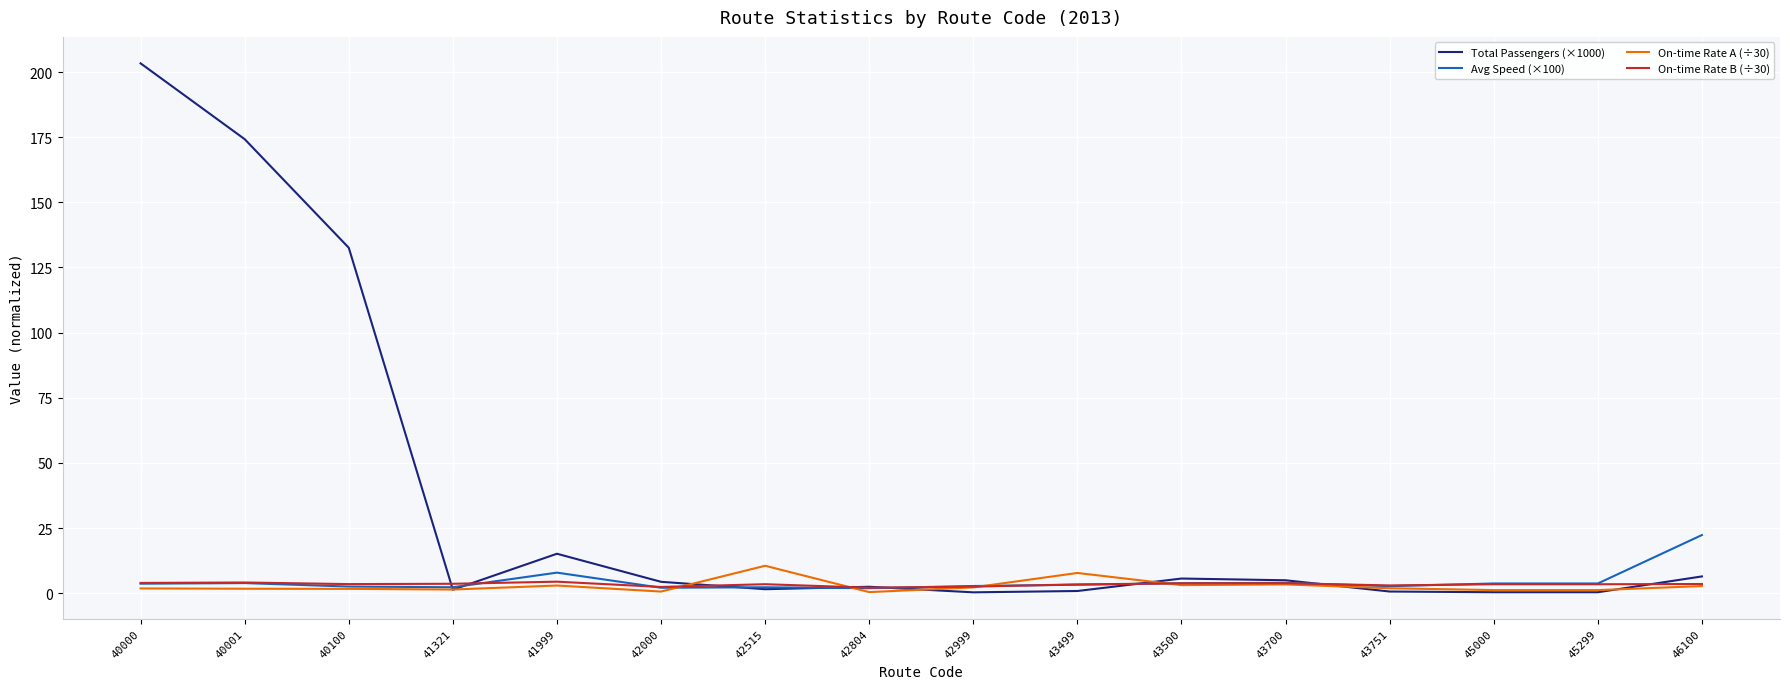

The Total Passengers (×1000) series shows 2.5 at 42804. True or false?

True